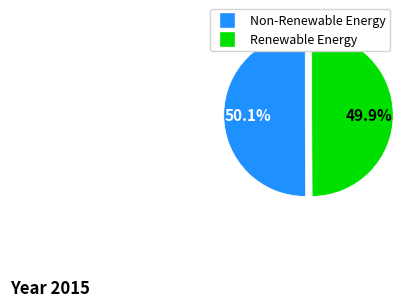

Is there a majority slice in this chart?

Yes